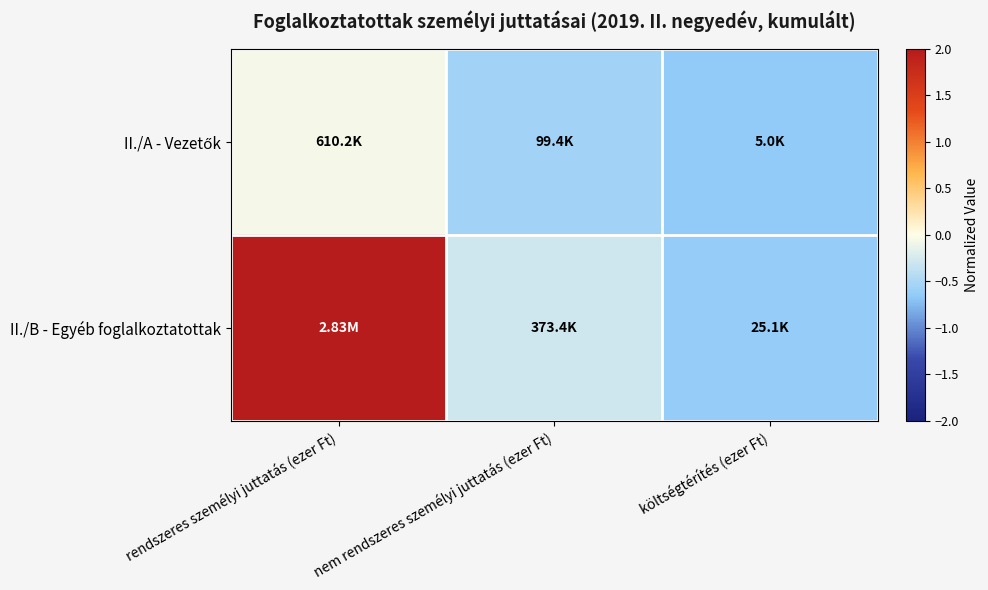

Count the number of categories in the chart.

3